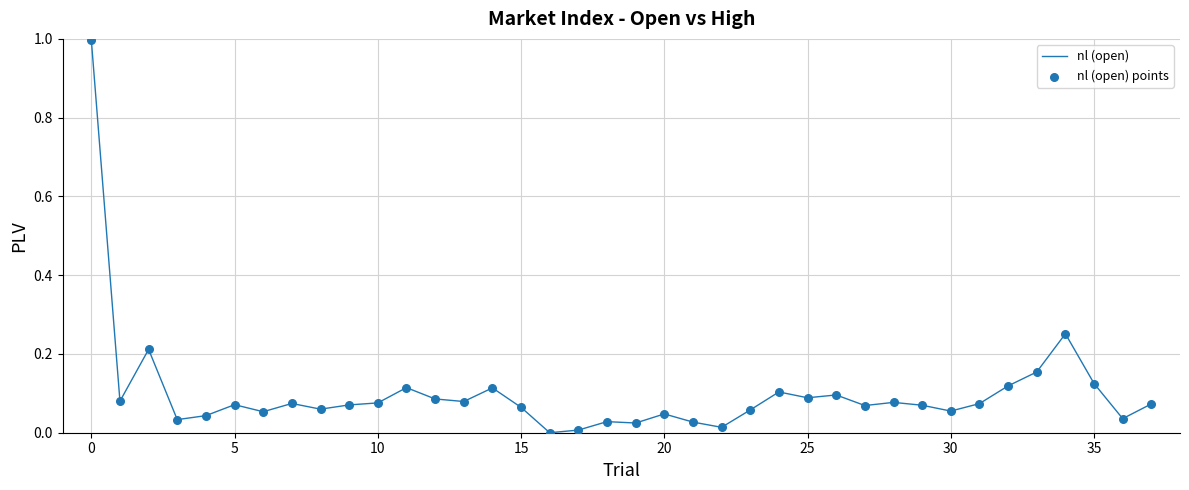

What is the maximum value shown in the chart?

1.0